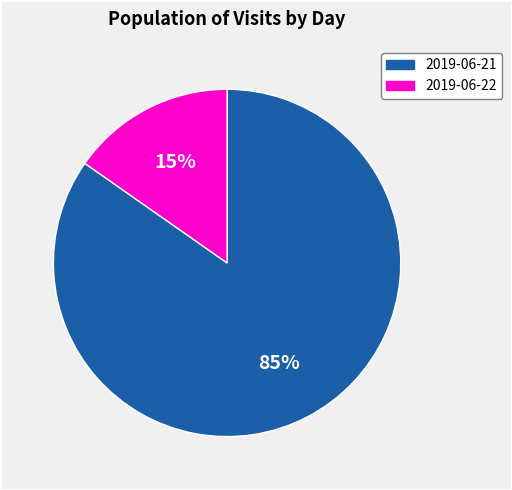

Which slice is the largest?

2019-06-21